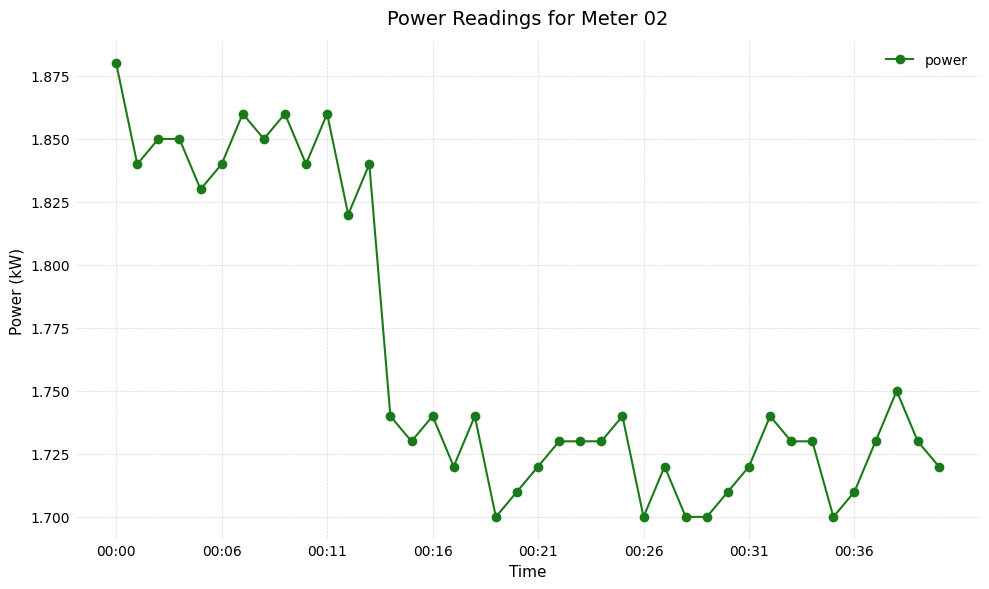

What is the sum of all values?

70.5